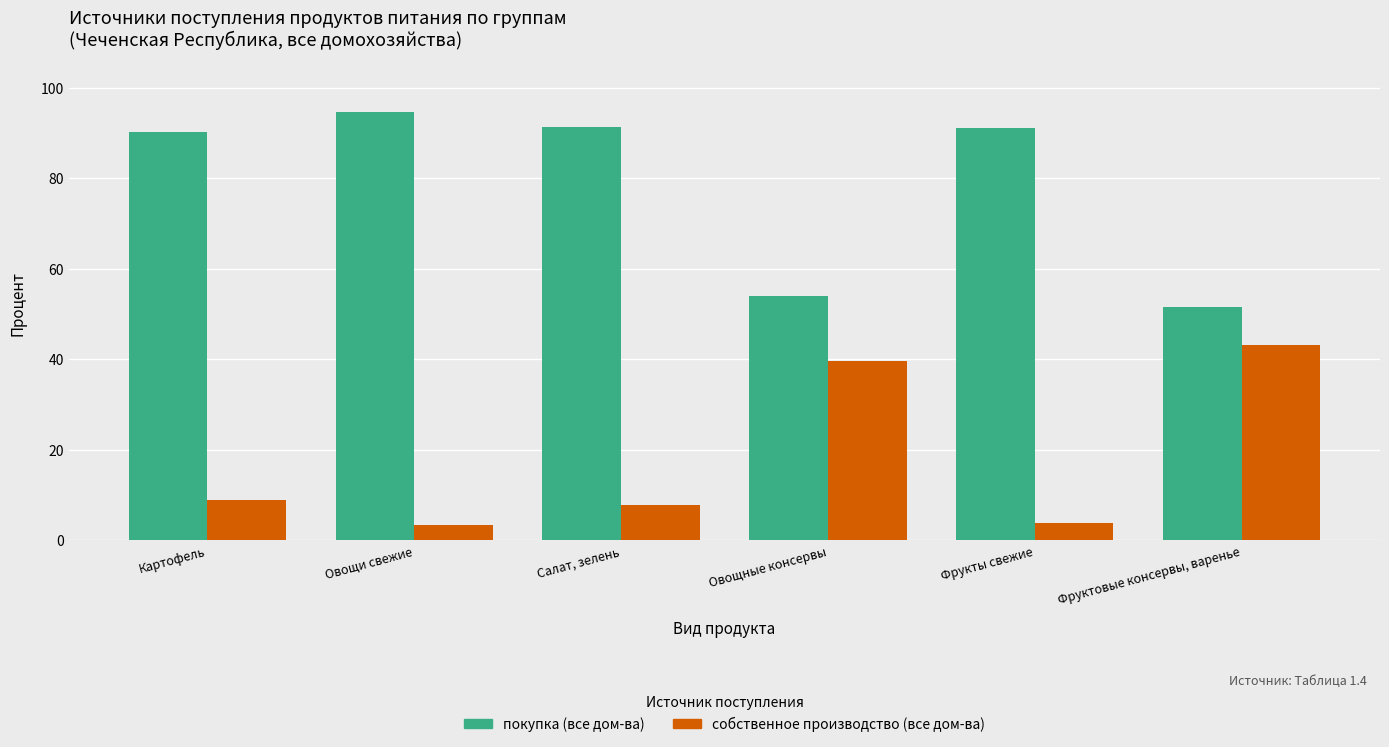

Which series has the largest total across all categories?

покупка (все дом-ва)